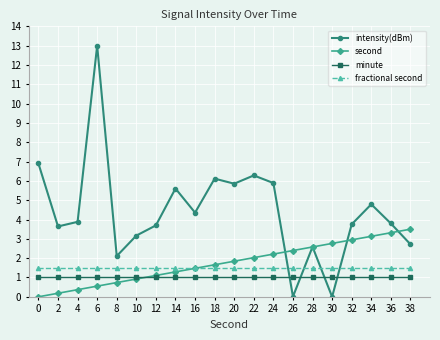

Is it true that fractional second equals 0.6 at 38?

False